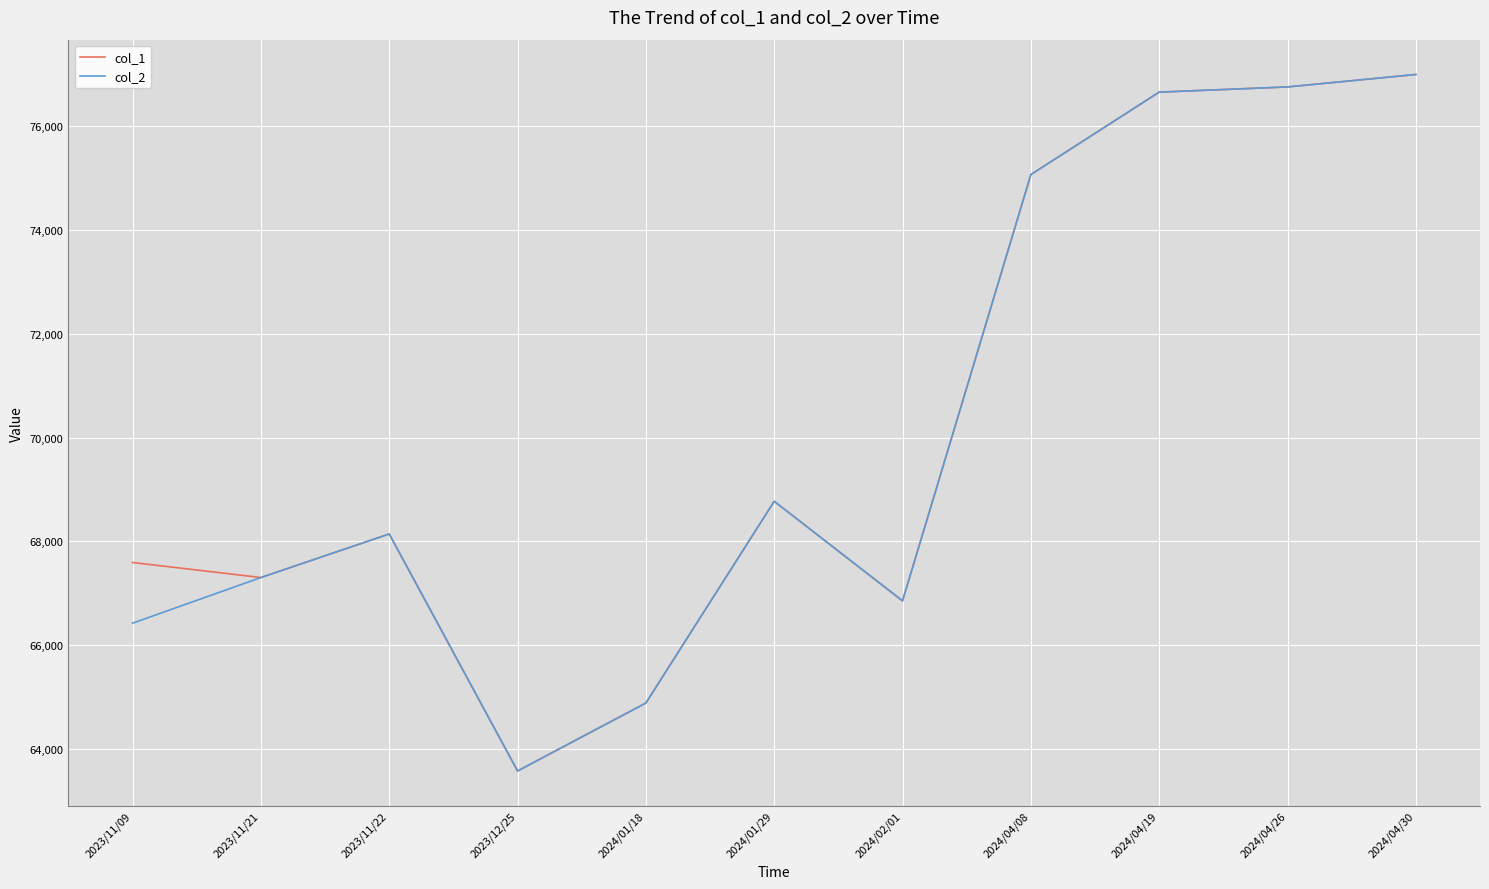

What is the total value across all series at 2023/12/25?

127140